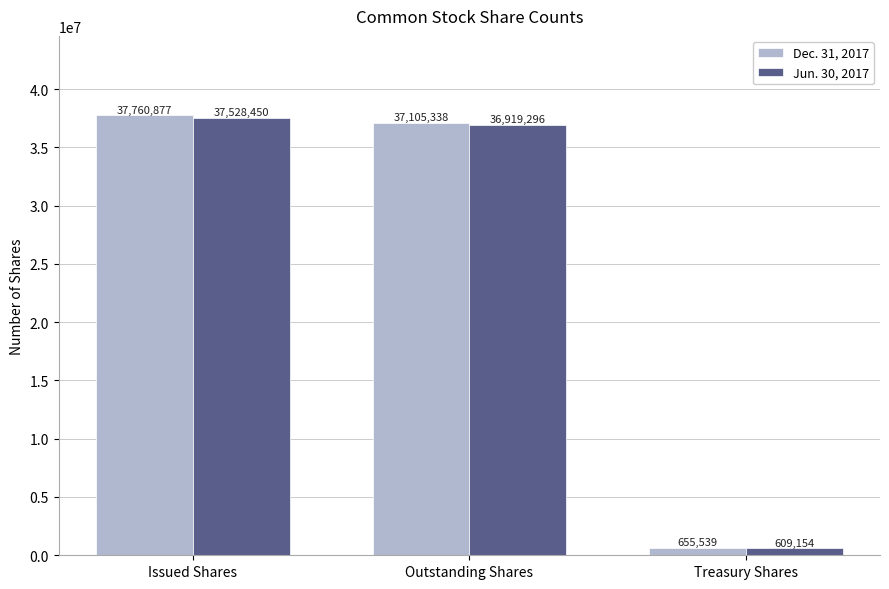

List the labels in order of Dec. 31, 2017 value, largest first.

Issued Shares, Outstanding Shares, Treasury Shares